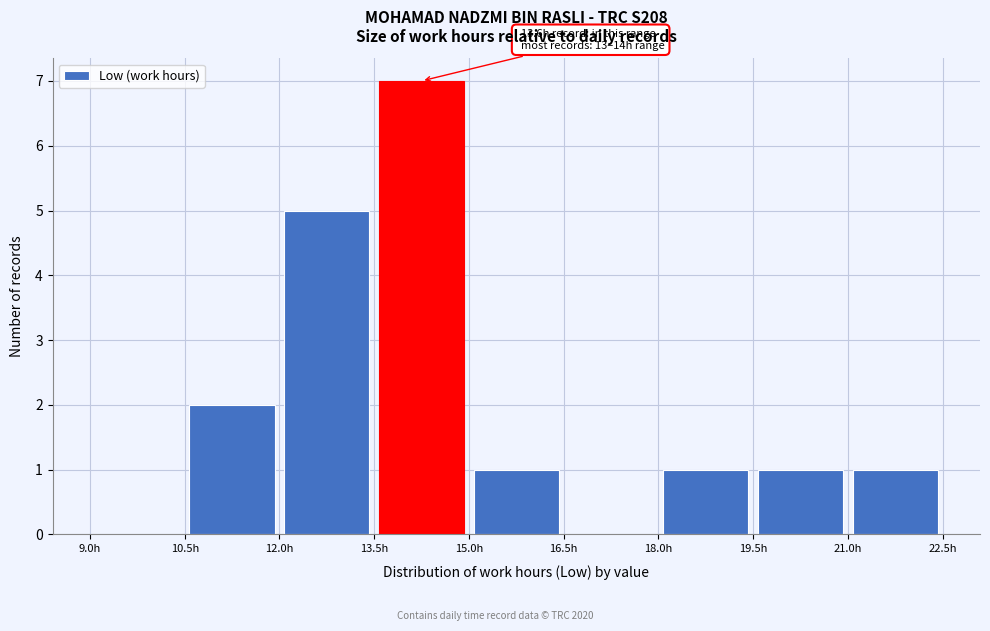

Over which range of the x-axis is the bar tallest?

13.5 to 15.0